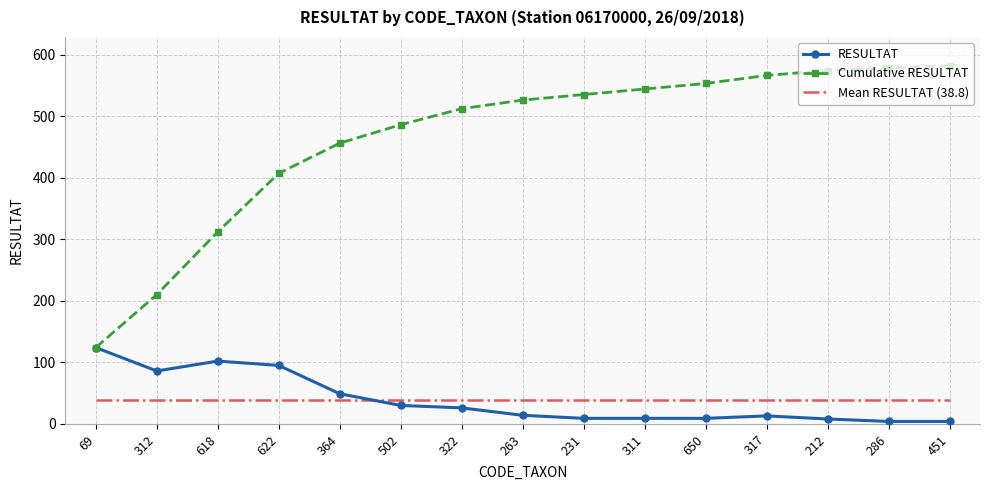

List the series in order of their peak value, highest first.

Cumulative RESULTAT, RESULTAT, Mean RESULTAT (38.8)